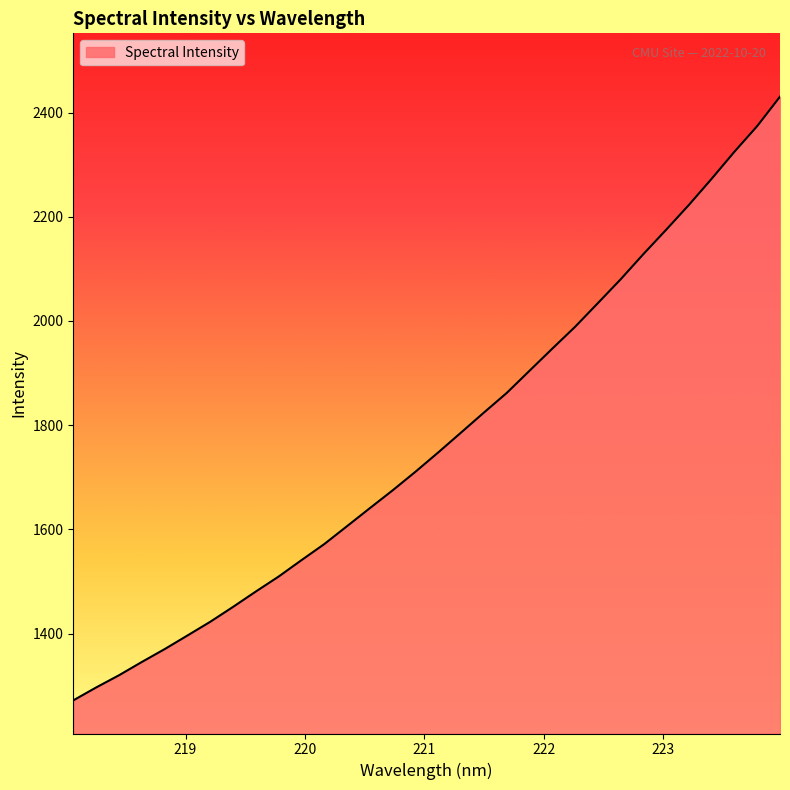

What is the difference between the maximum and minimum values?

1159.0